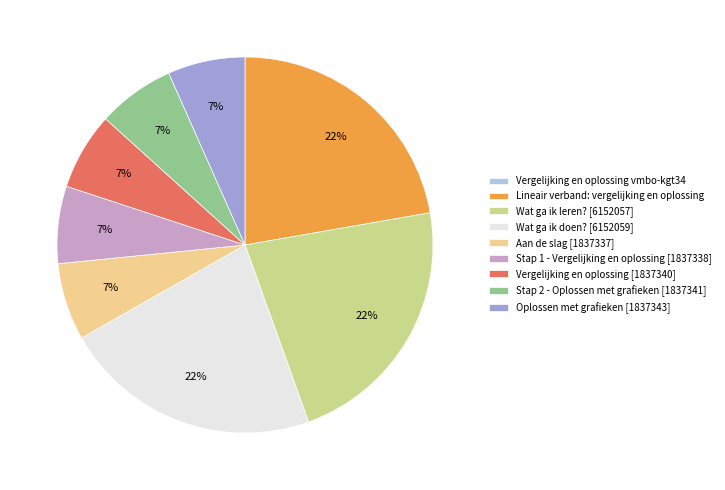

Is Stap 1 - Vergelijking en oplossing [1837338] the majority of the pie?

No